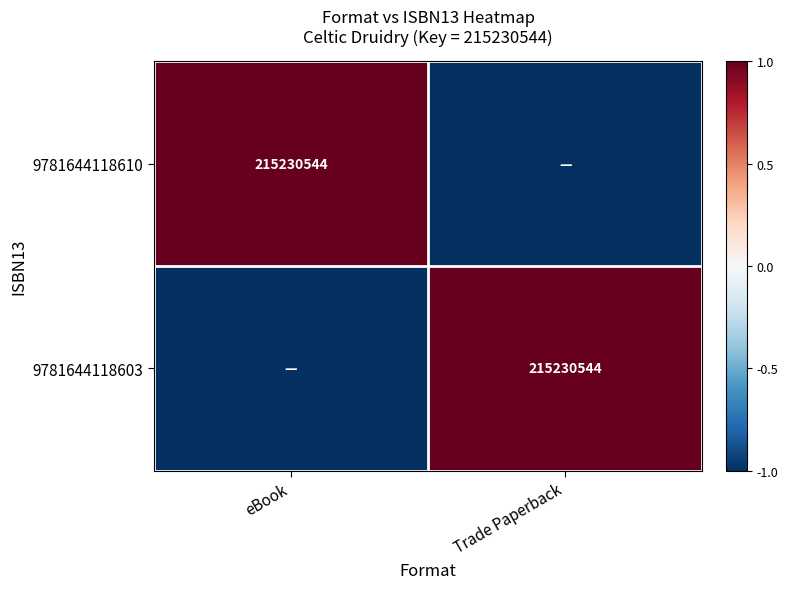

The value of 9781644118610 at eBook is 215230544. True or false?

True